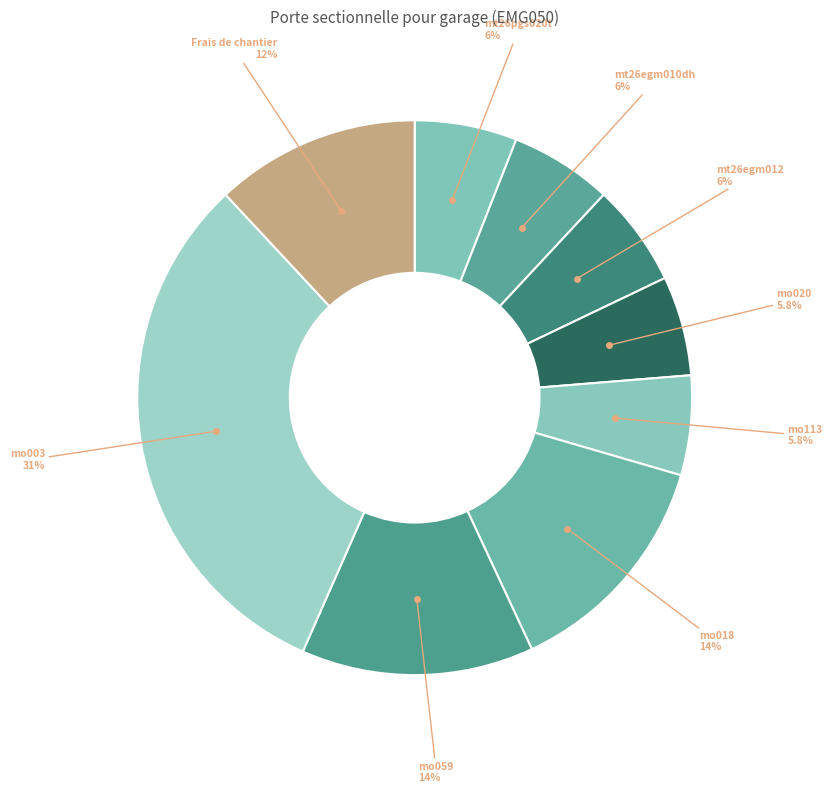

How many slices are in this pie chart?

9